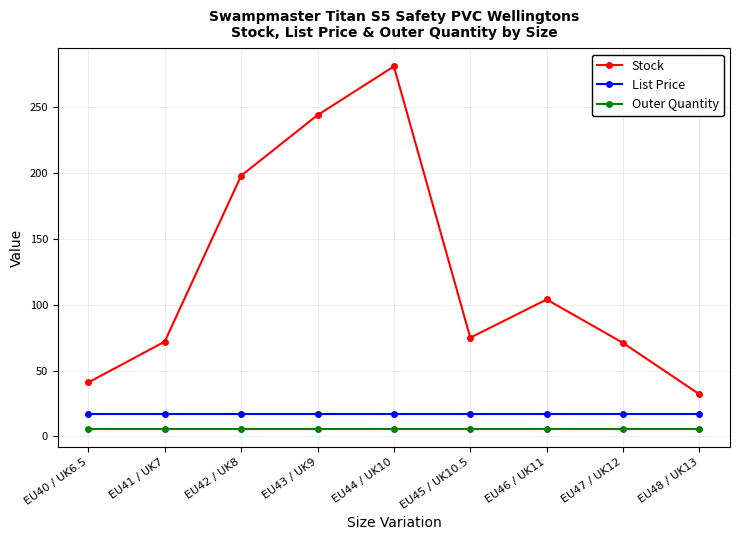

Which category has the highest value across all series?

EU44 / UK10